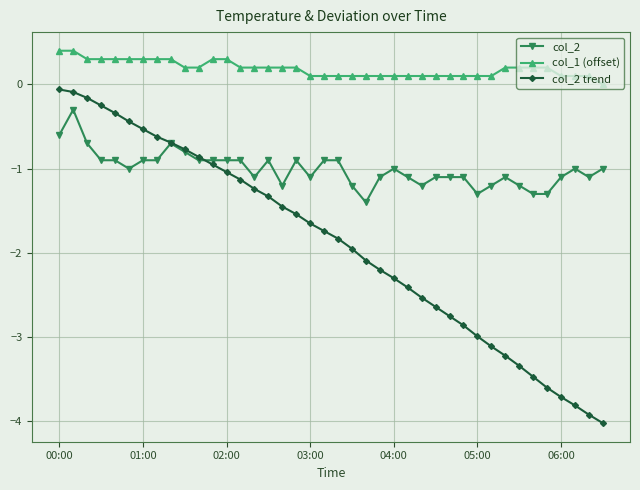

Is this an area chart (filled region under the line)?

No